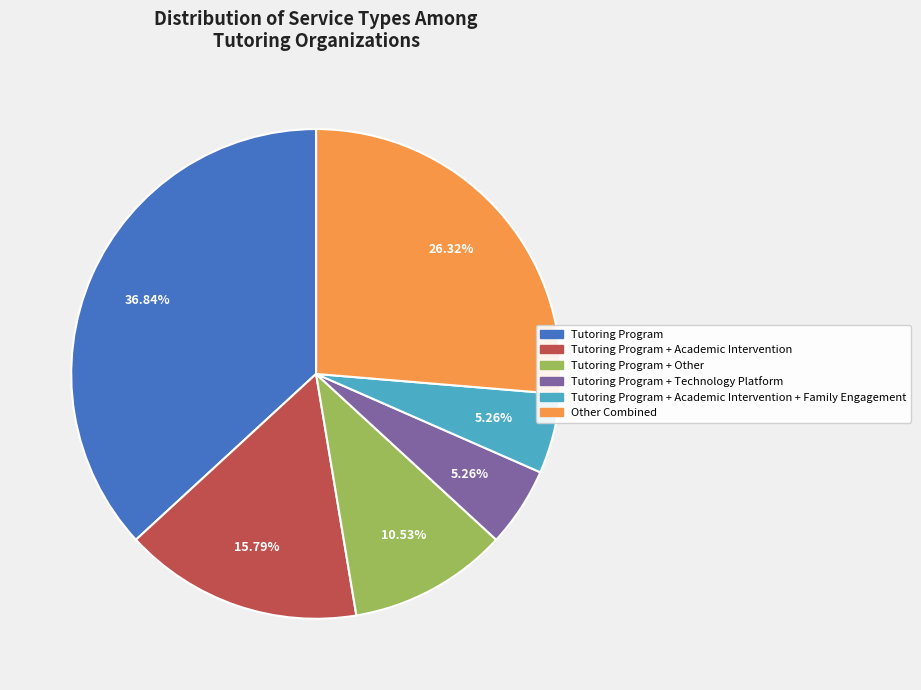

Is there a majority slice in this chart?

No